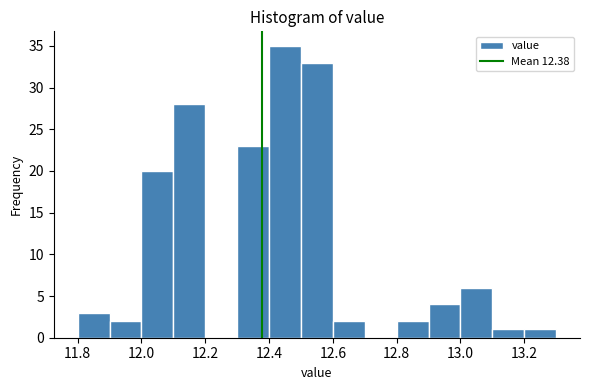

Reading left to right, list every bar in this chart as the range it spans on the x-axis followed by its height. The values are not printed on the chart, so give them approximately, as read against the axis.

11.8 to 11.9: 3
11.9 to 12.0: 2
12.0 to 12.1: 20
12.1 to 12.2: 28
12.2 to 12.3: 0
12.3 to 12.4: 23
12.4 to 12.5: 35
12.5 to 12.6: 33
12.6 to 12.7: 2
12.7 to 12.8: 0
12.8 to 12.9: 2
12.9 to 13.0: 4
13.0 to 13.1: 6
13.1 to 13.2: 1
13.2 to 13.3: 1